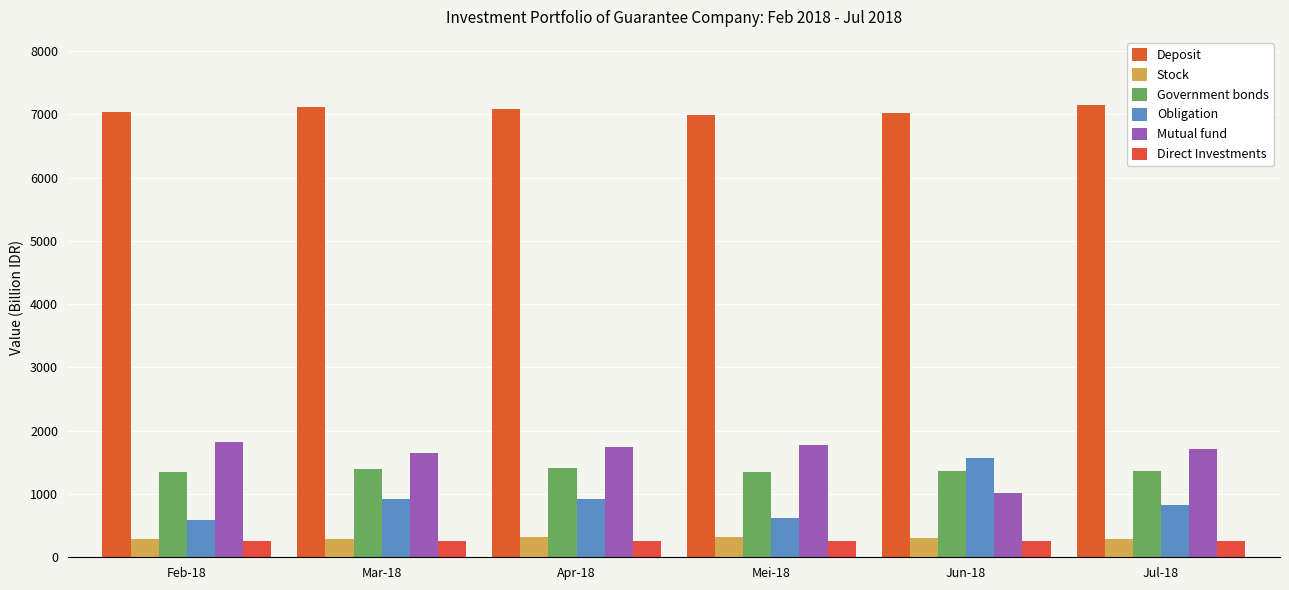

Which series has the largest range (max minus min)?

Obligation